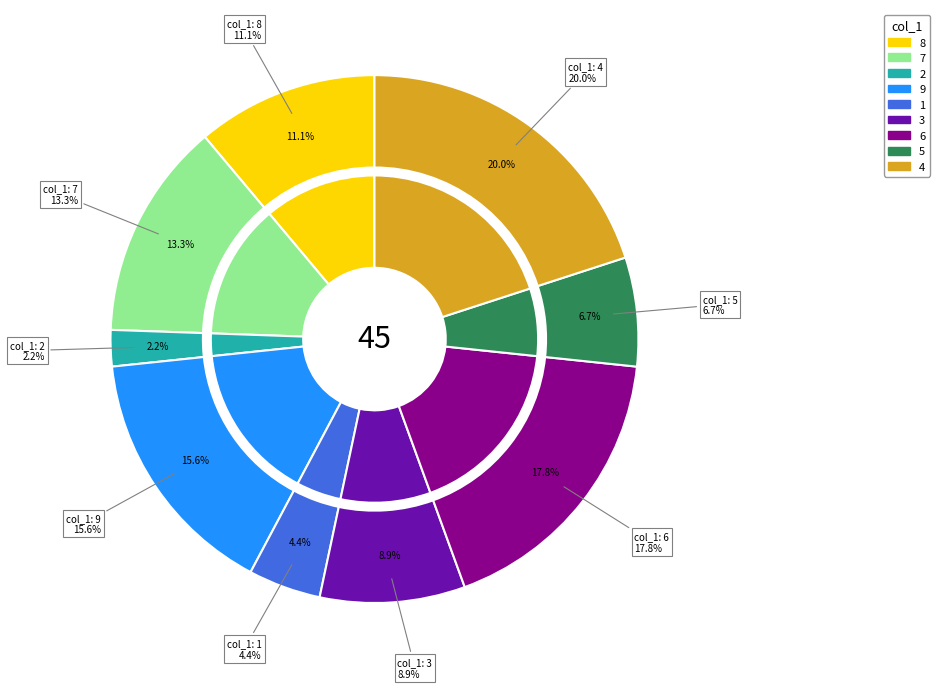

Count the number of slices in the pie.

9